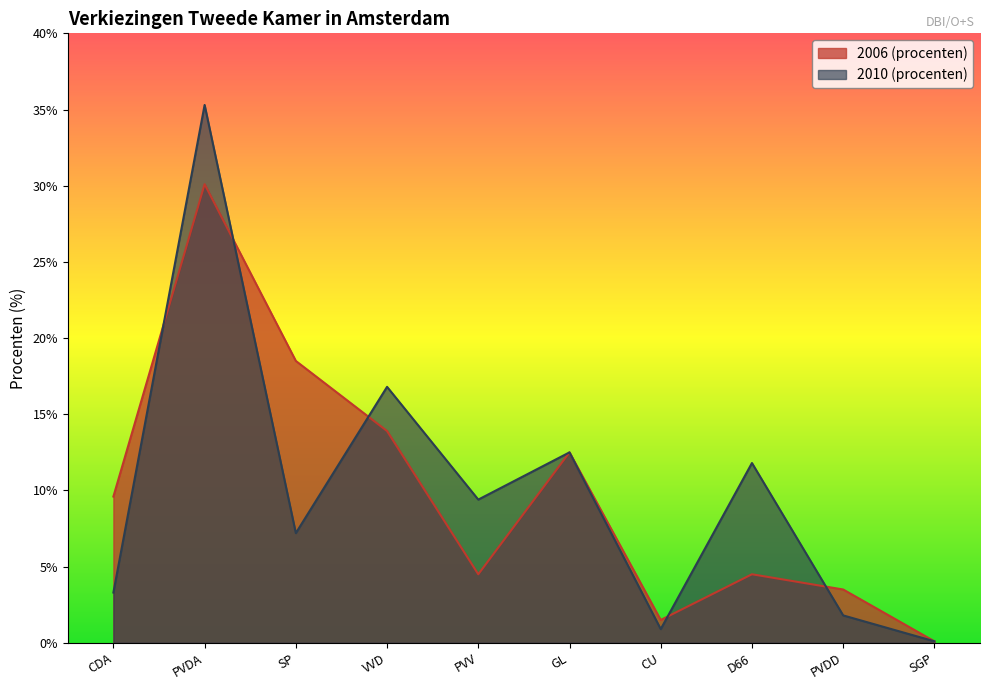

What is the total value across all series at CDA?

12.9